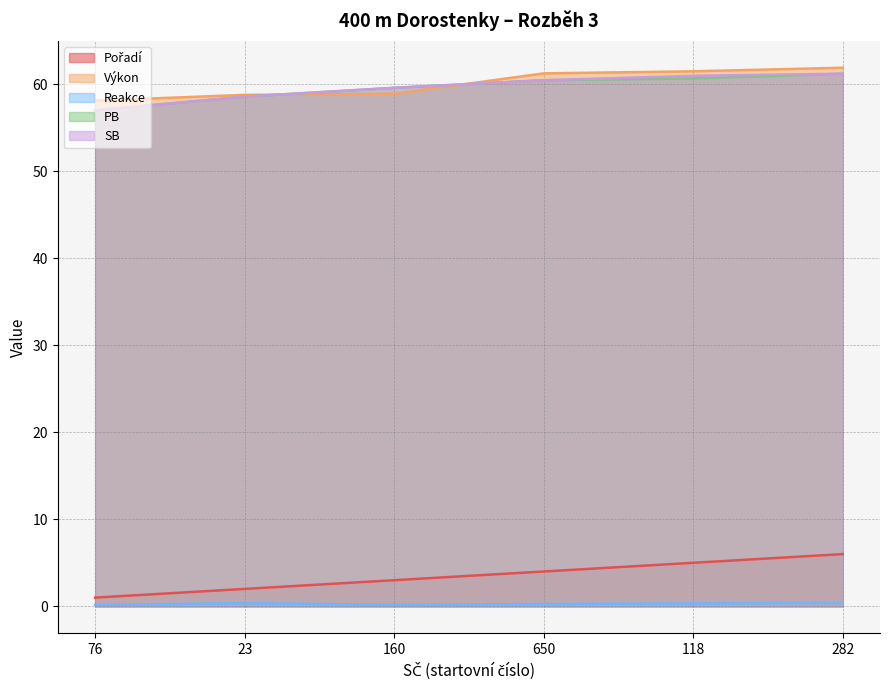

Is it true that Reakce equals 0.2 at 76?

True